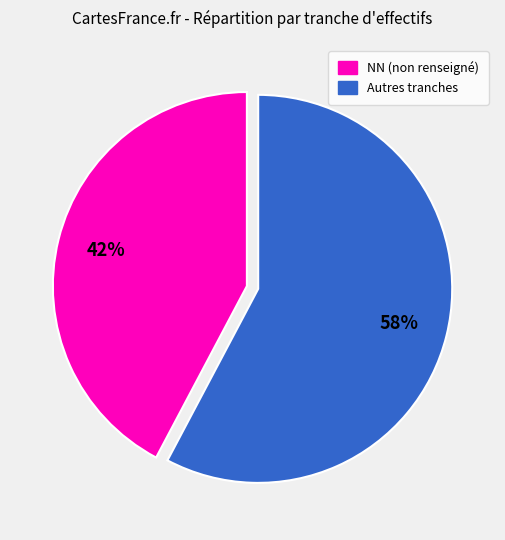

Does any single category account for the majority?

Yes